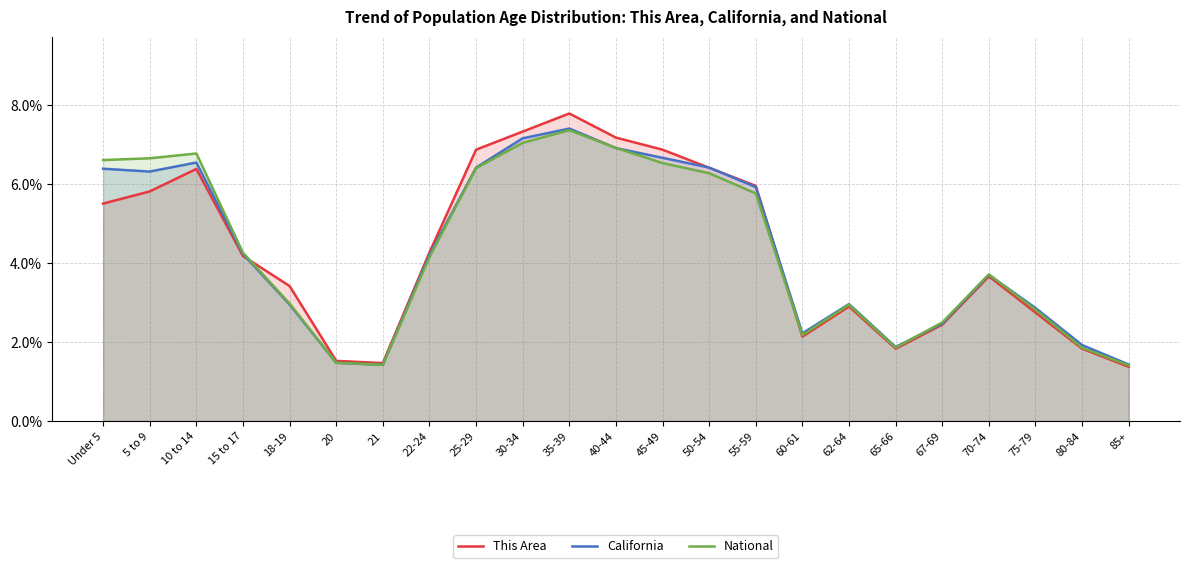

Reading left to right, list all the values displayed in this chart.

This Area: 0.1	0.1	0.1	0.0	0.0	0.0	0.0	0.0	0.1	0.1	0.1	0.1	0.1	0.1	0.1	0.0	0.0	0.0	0.0	0.0	0.0	0.0	0.0
California: 0.1	0.1	0.1	0.0	0.0	0.0	0.0	0.0	0.1	0.1	0.1	0.1	0.1	0.1	0.1	0.0	0.0	0.0	0.0	0.0	0.0	0.0	0.0
National: 0.1	0.1	0.1	0.0	0.0	0.0	0.0	0.0	0.1	0.1	0.1	0.1	0.1	0.1	0.1	0.0	0.0	0.0	0.0	0.0	0.0	0.0	0.0